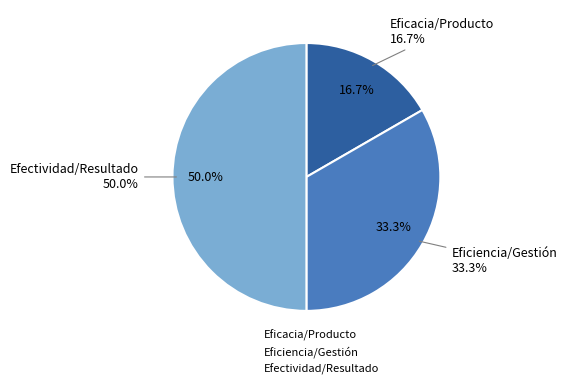

What is the total percentage of Eficiencia/Gestión and Efectividad/Resultado?

83.3%